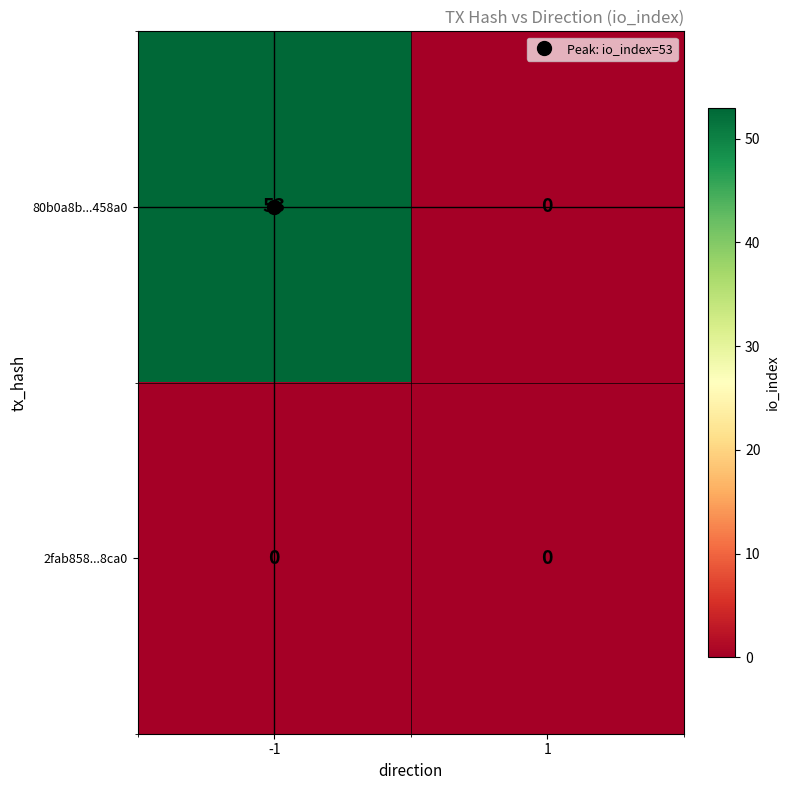

Rank the series by their maximum value, from highest to lowest.

80b0a8b...458a0, 2fab858...8ca0